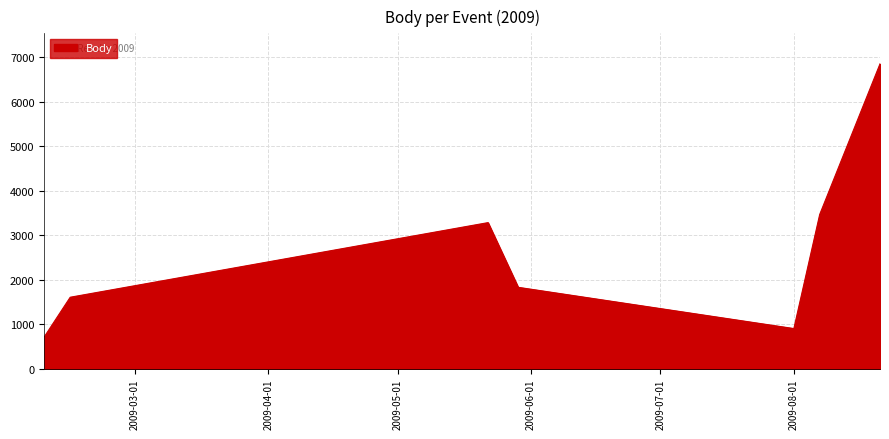

What is the greatest value displayed?

6854